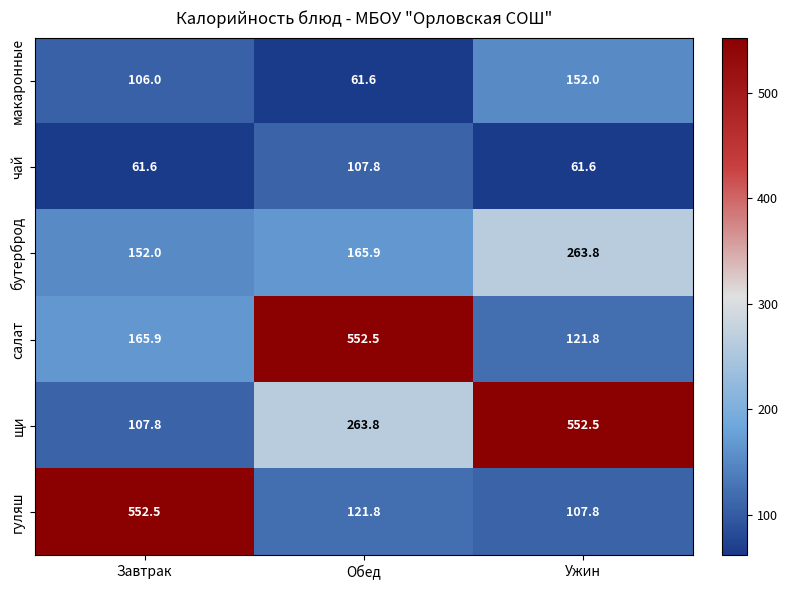

Rank the categories by щи value from highest to lowest.

Ужин, Обед, Завтрак